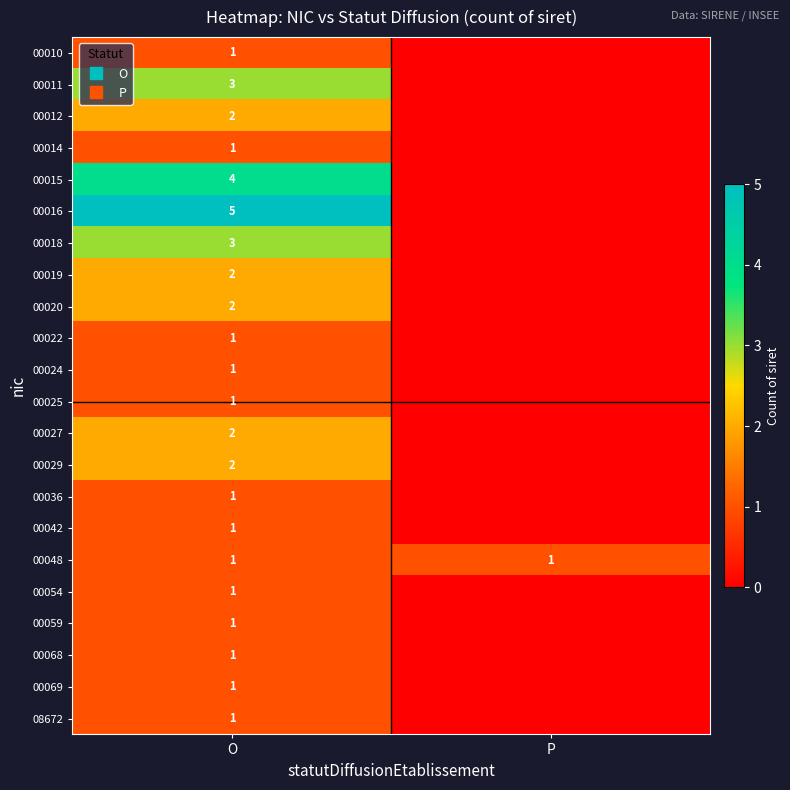

Rank the categories by 00019 value from highest to lowest.

O, P